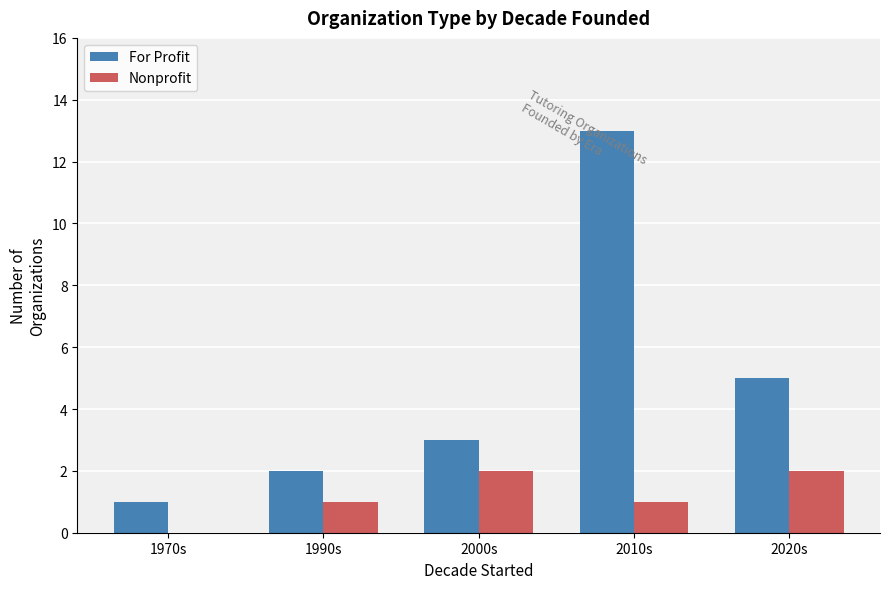

What is the total value across all series at 2000s?

5